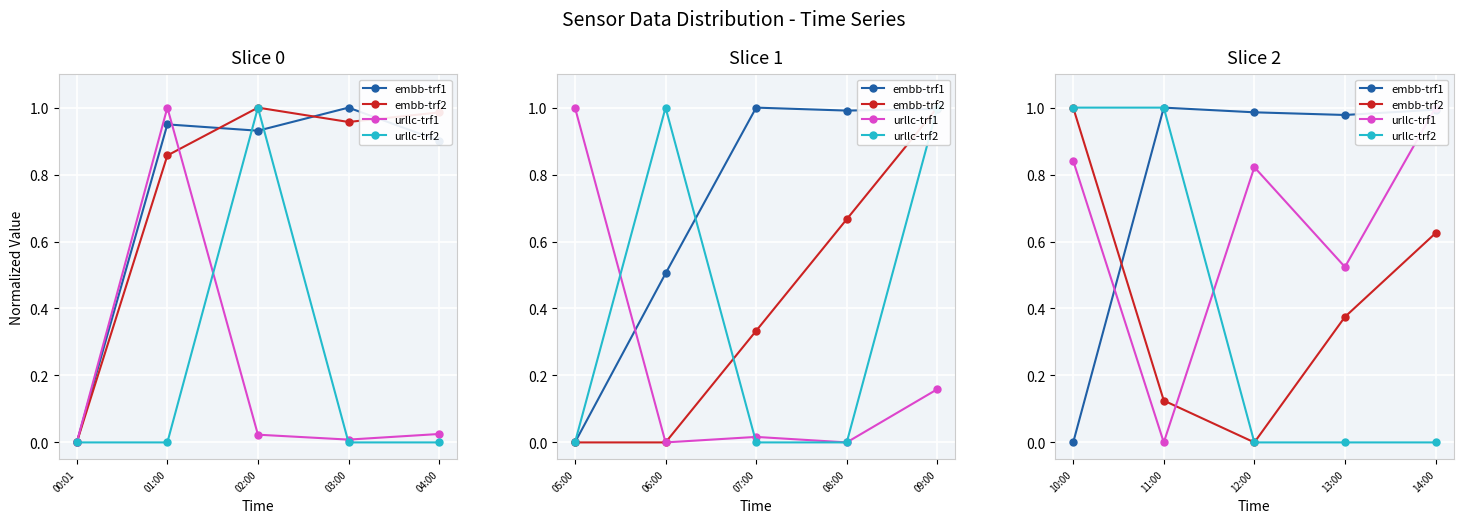

Is it true that embb-trf1 equals 0.3 at 10:00?

False